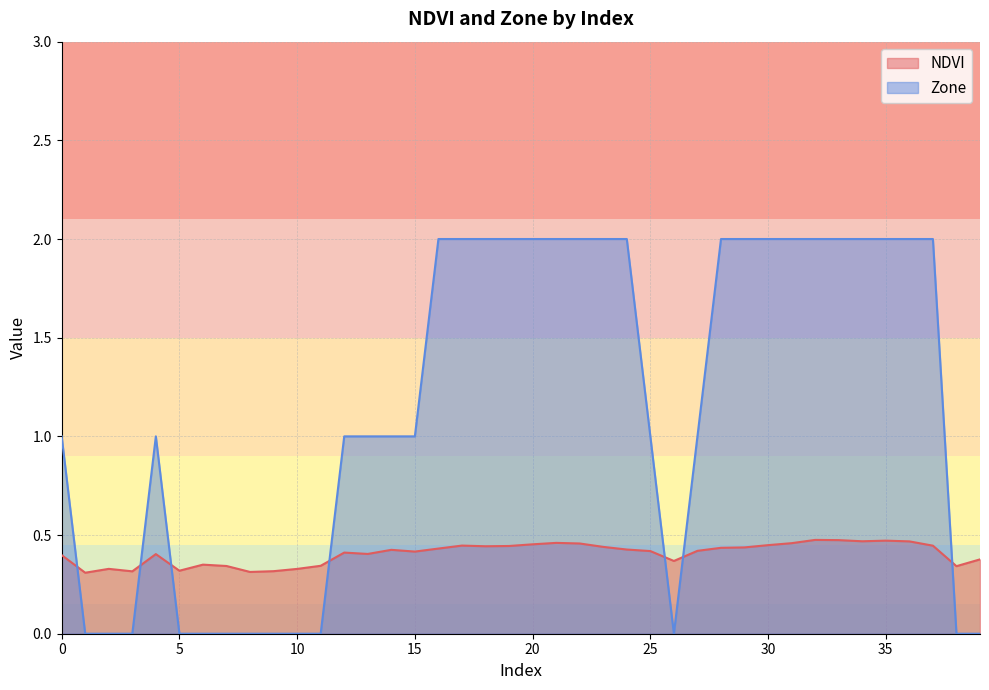

Rank the series by their average value, from highest to lowest.

Zone, NDVI